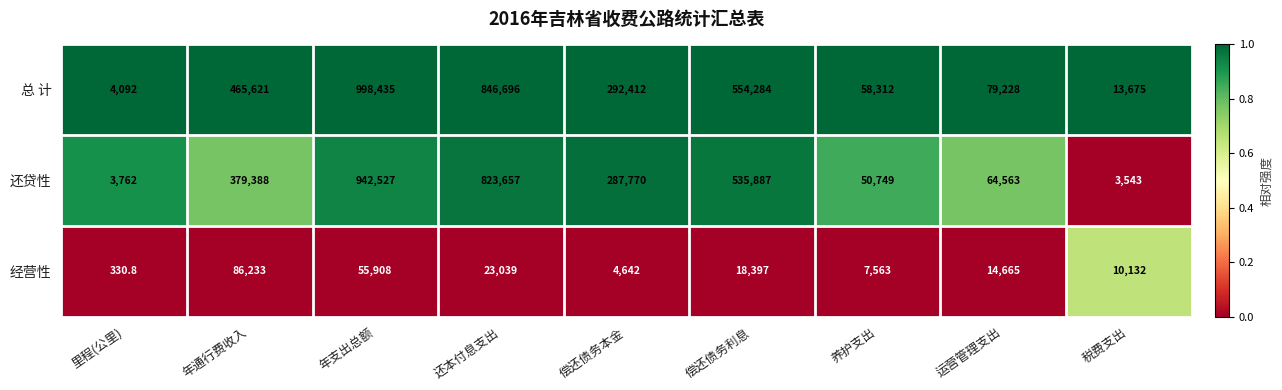

Rank the series at 年支出总额 from lowest to highest value.

经营性, 还贷性, 总 计